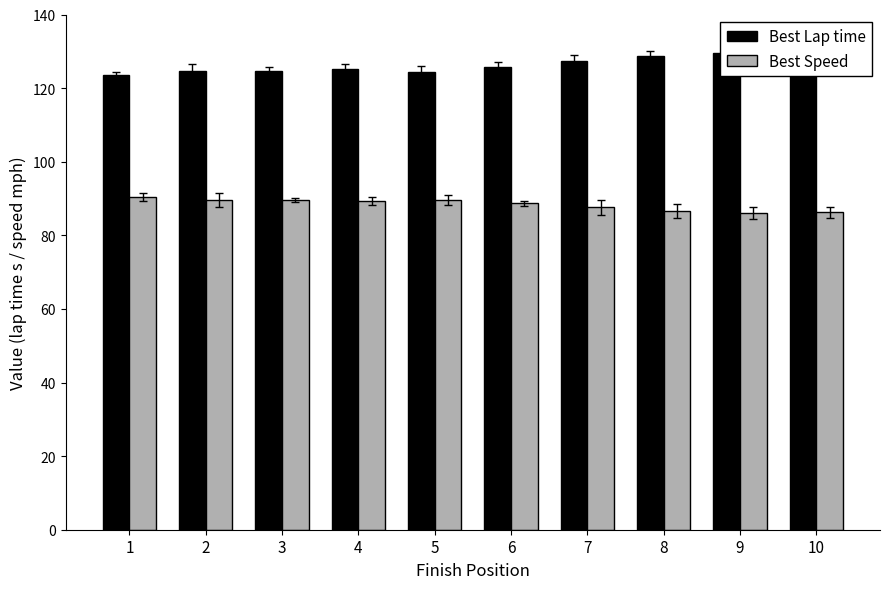

Does the chart contain any negative values?

No